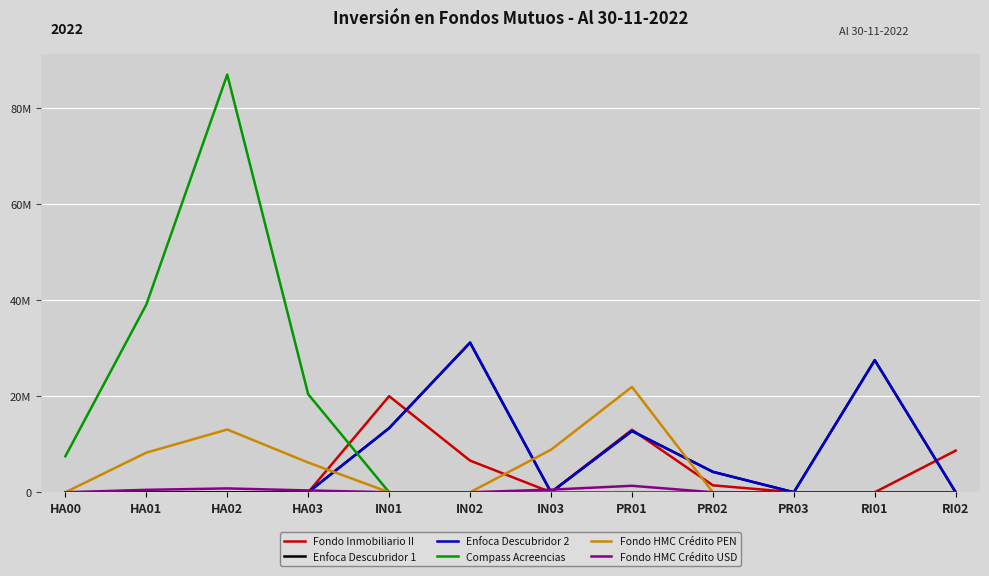

How many interior local peaks does the Compass Acreencias series have?

1